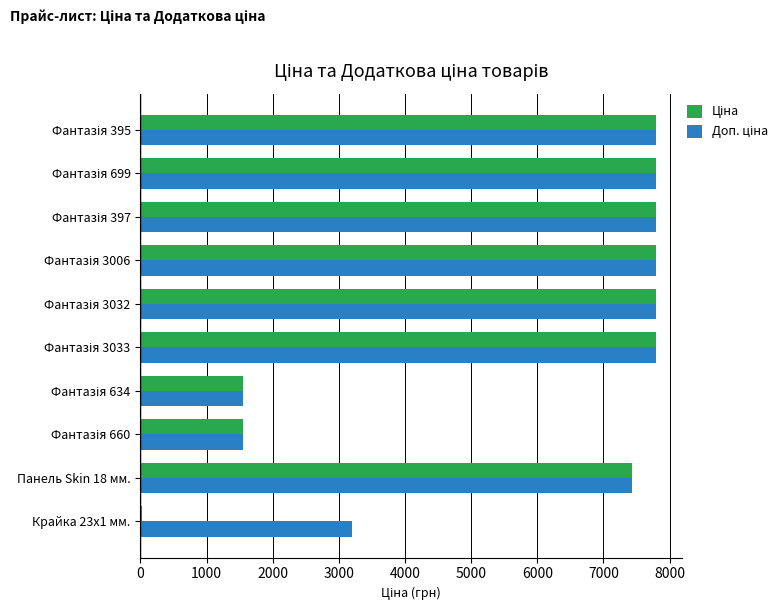

Which category has the lowest value across all series?

Крайка 23x1 мм.